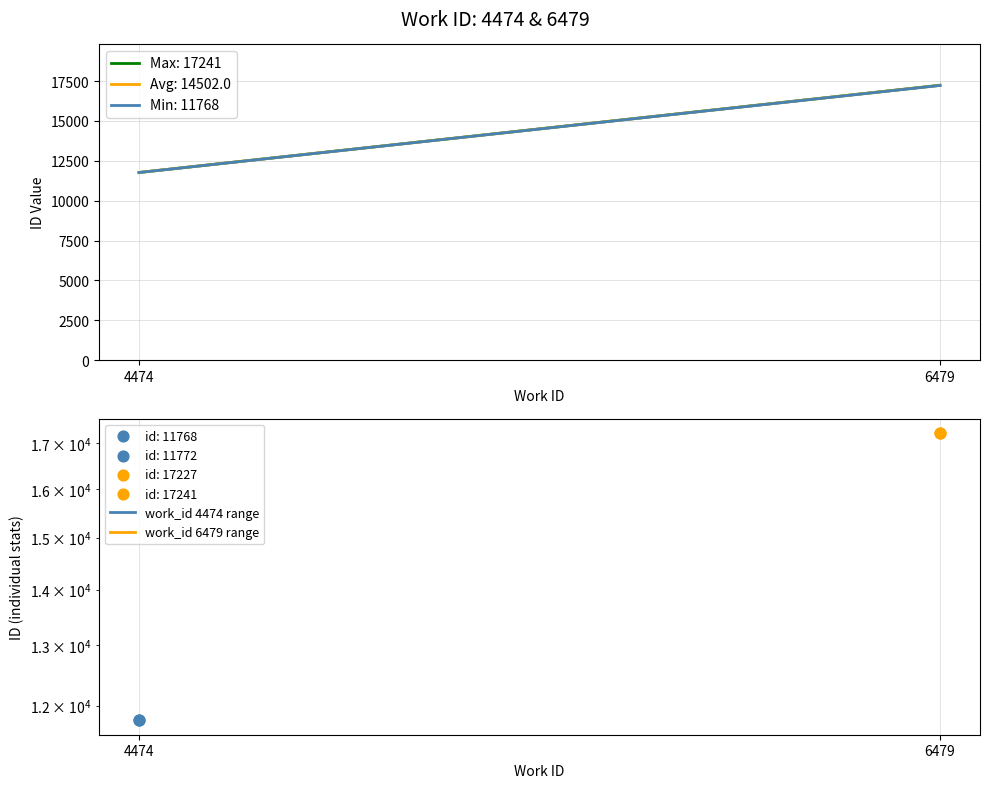

Is the value of work_id 4474 range at 6479 greater than the value of work_id 6479 range at 6479?

No